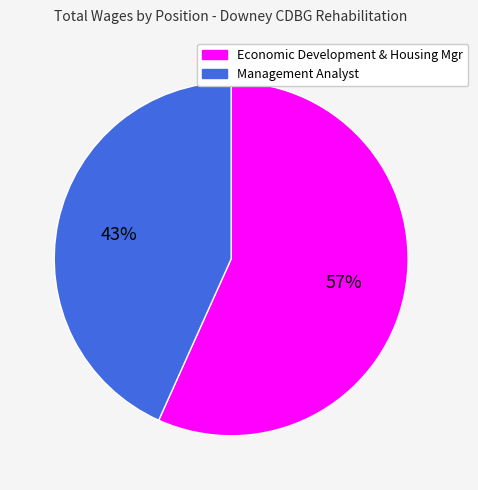

Is the sum of Economic Development & Housing Mgr and Management Analyst greater than half?

Yes